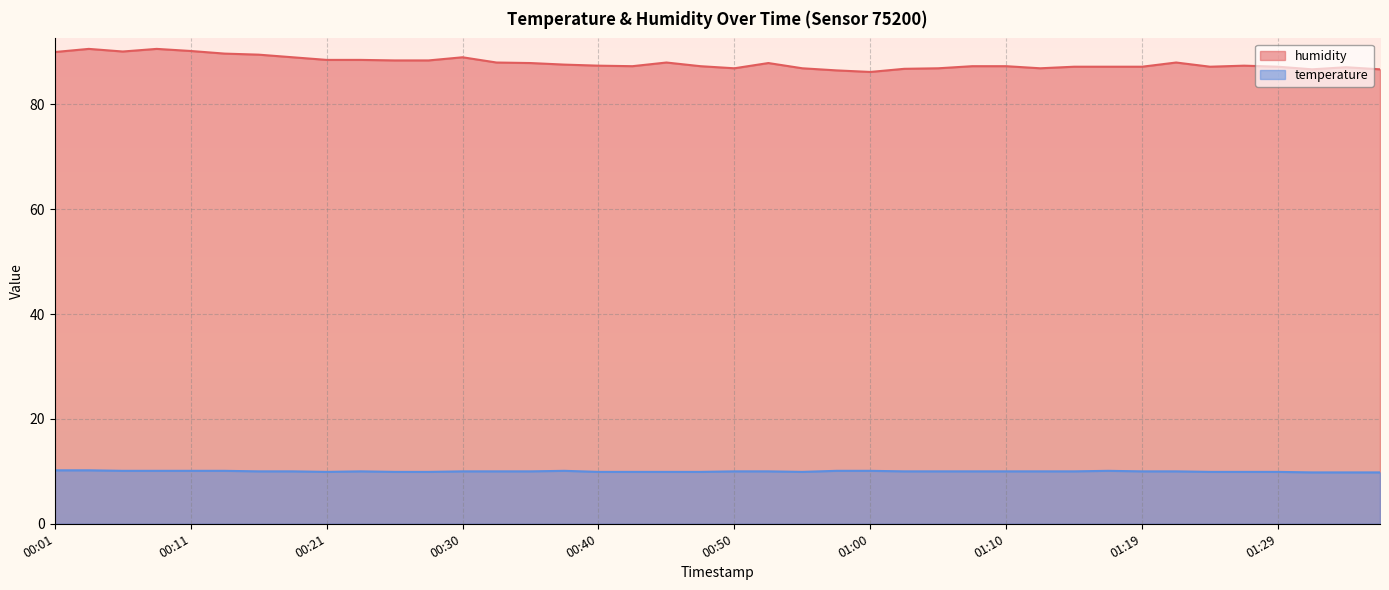

What is the maximum value for humidity?

90.6